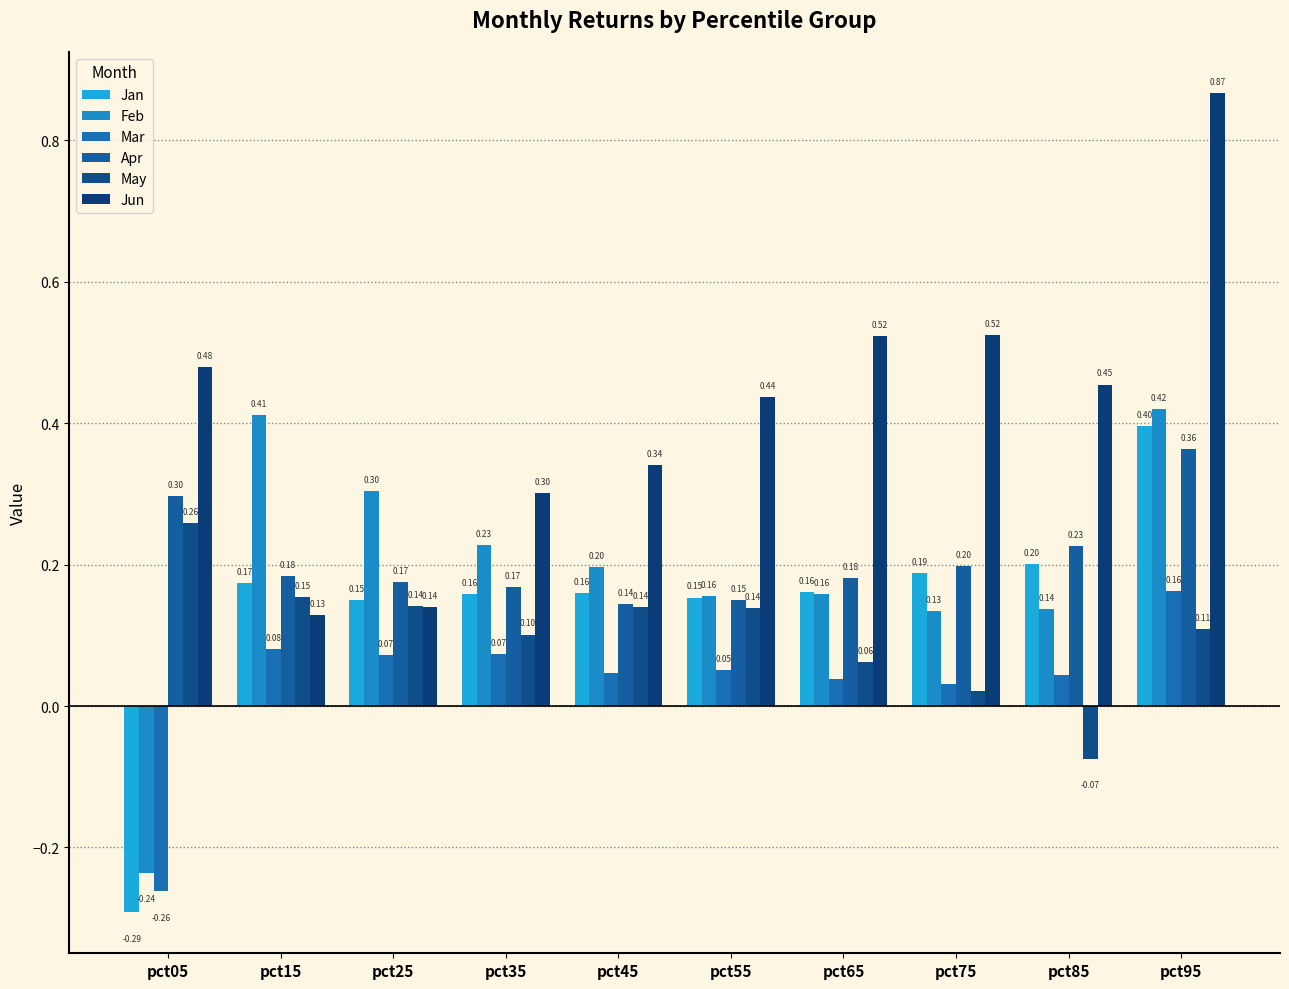

What is the value of the Mar bar at the 6th from the left?

0.1